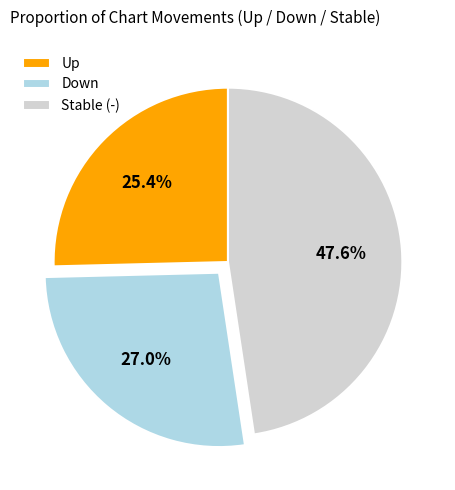

Is the sum of Down and Up greater than half?

Yes